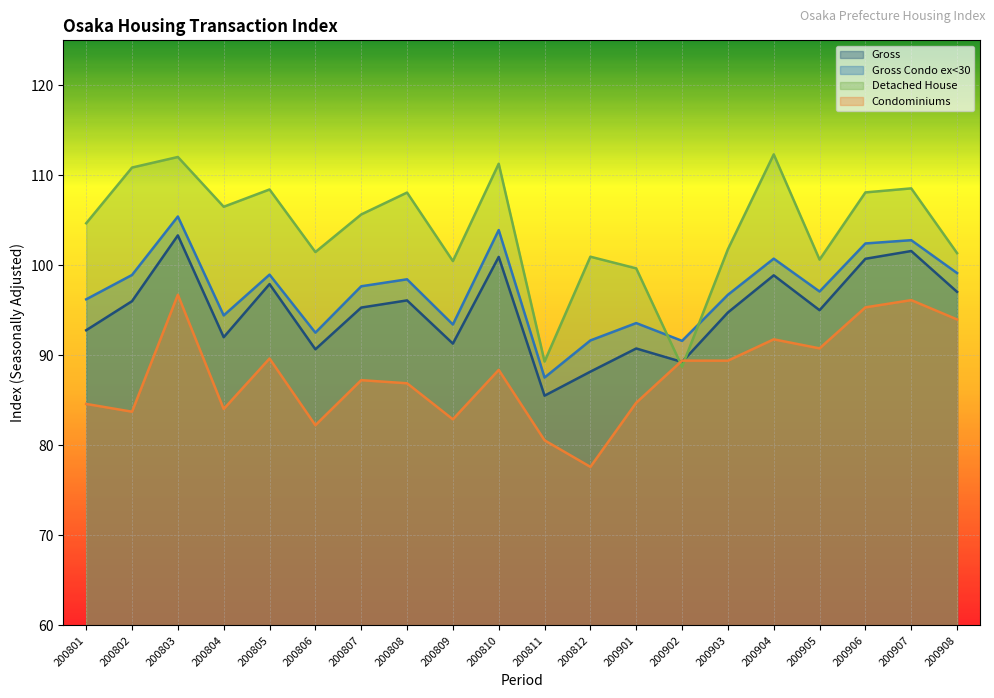

What is the value of the Gross Condo ex<30 point at the 9th from the left?

93.4